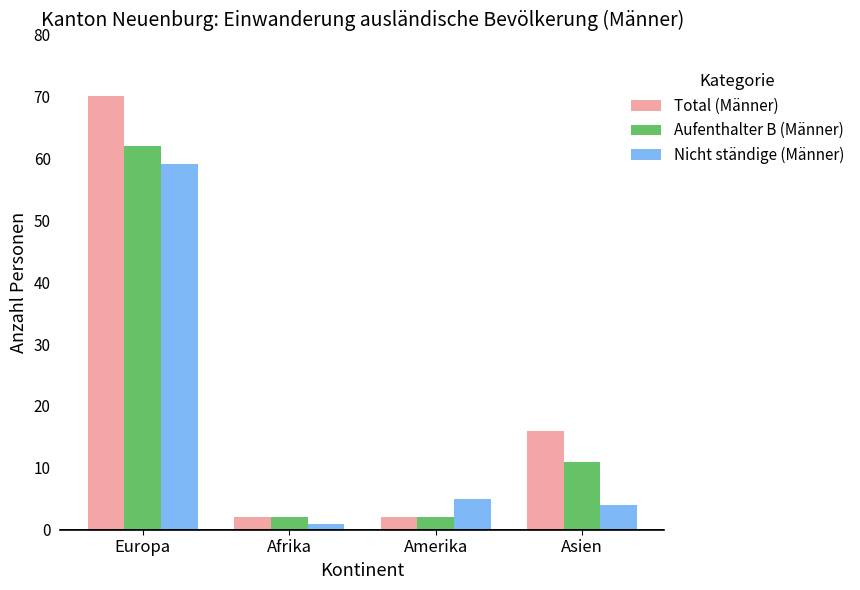

Which series changed the most between Afrika and Amerika?

Nicht ständige (Männer)